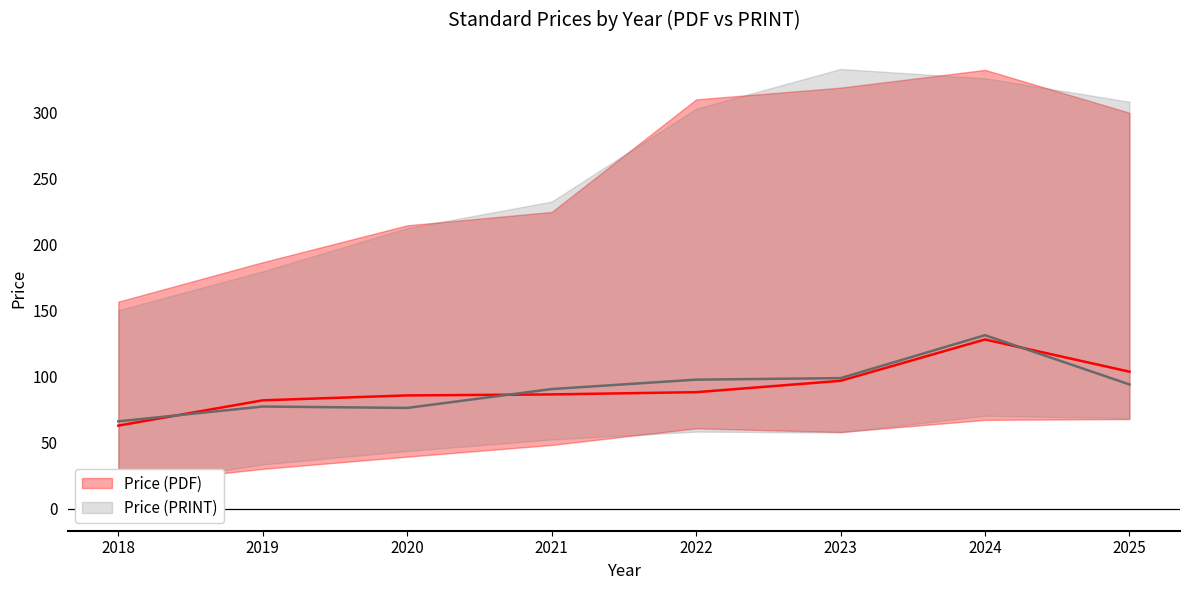

The value of Price (PRINT) at 2018 is 109.6. True or false?

False